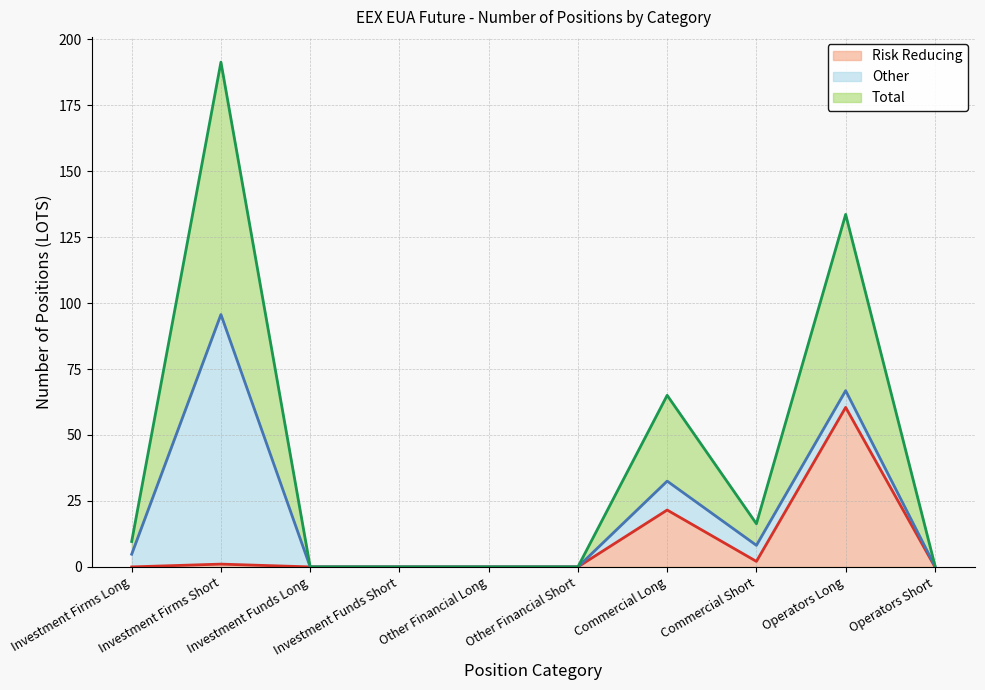

At which category does the chart reach its peak across all series?

Investment Firms Short